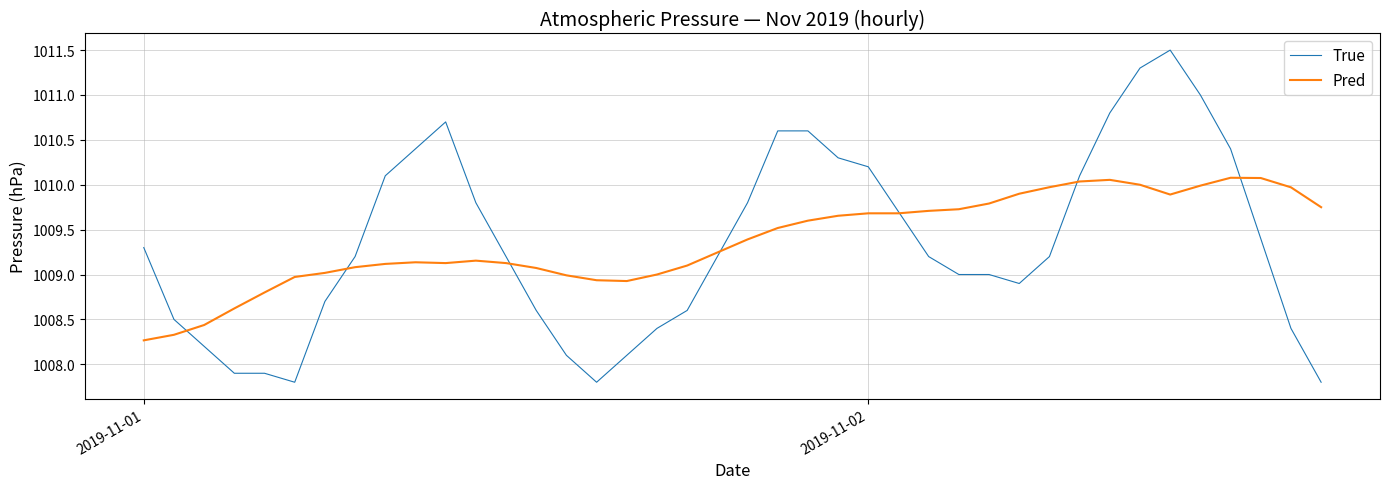

What are all the series names shown in the legend?

True, Pred